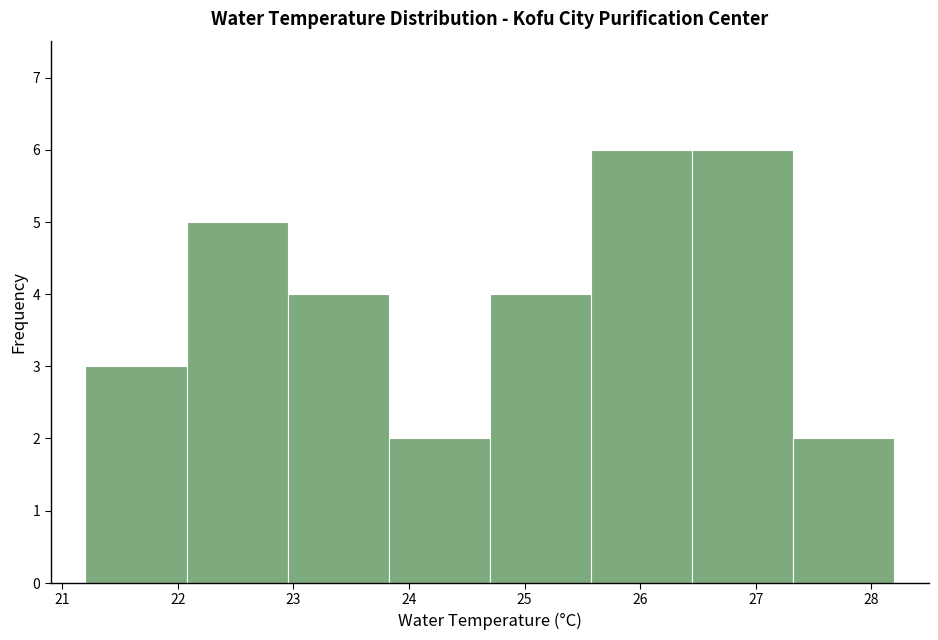

What is the height of the bar covering 23.8 to 24.7 on the x-axis? Neither the bar edges nor the heights are printed on the chart, so give them approximately, as read against the axes.

2